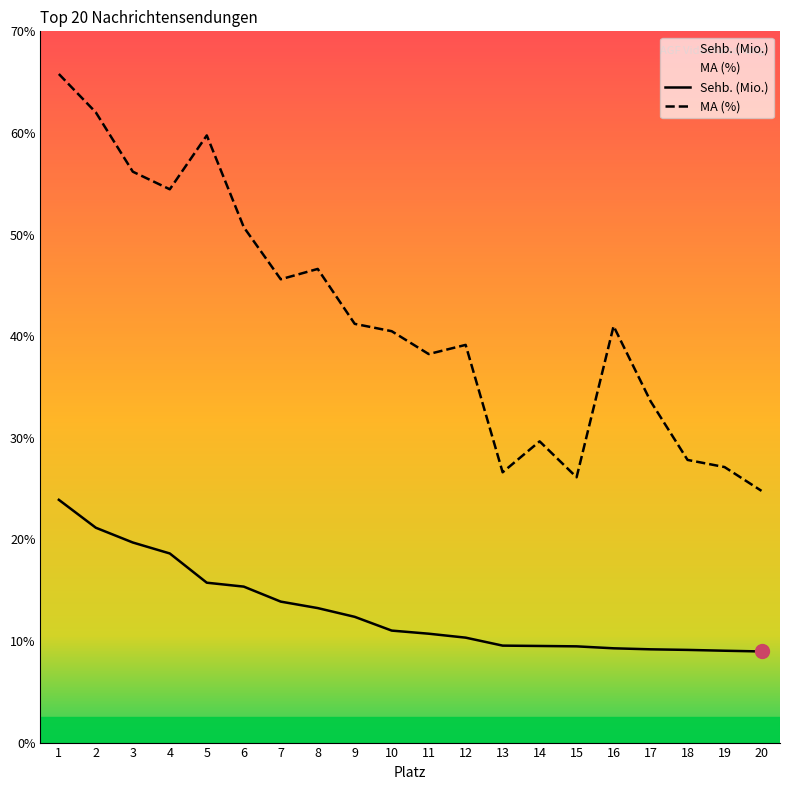

At how many categories does at least one series exceed 13?

20